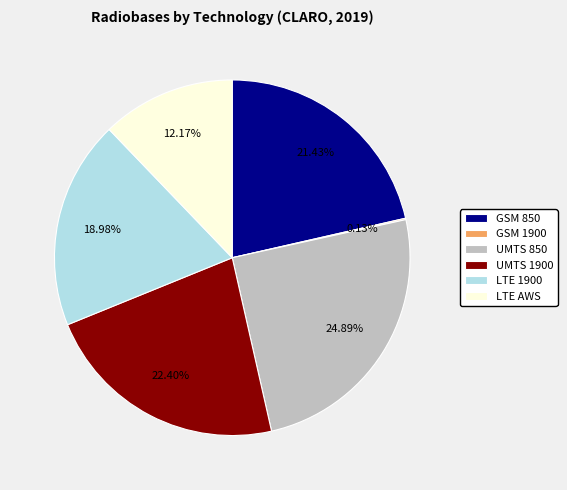

What is the ratio of the value at LTE AWS to the value at GSM 850?

0.6